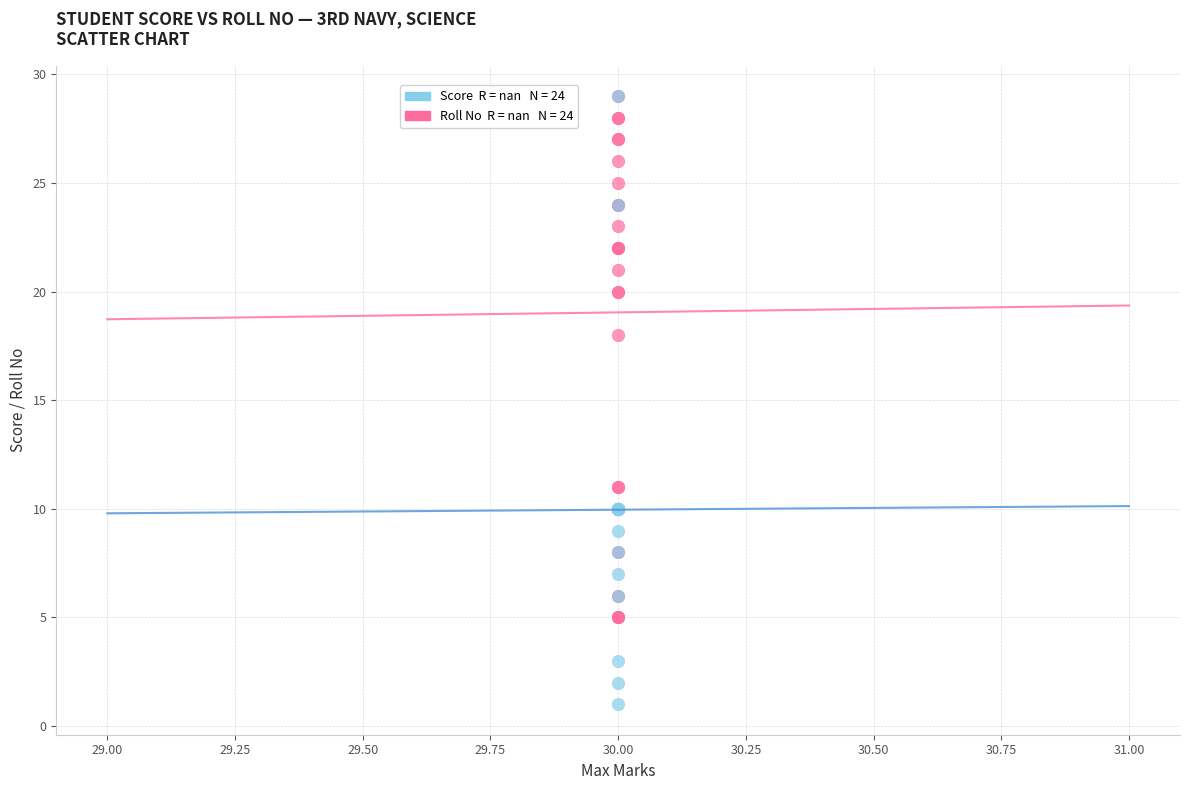

Across all series, what Y value is closest to 15?

18